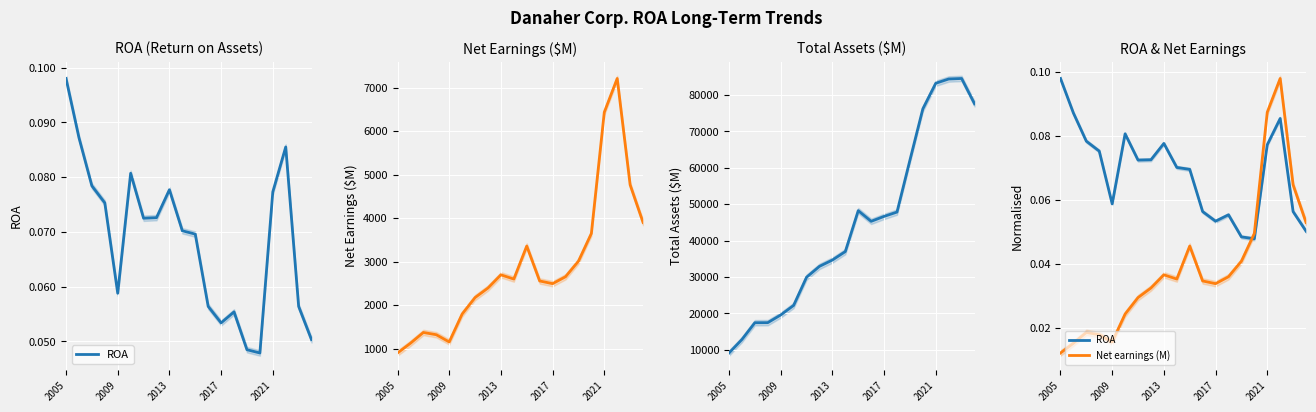

How many interior local peaks does the Total assets (M) series have?

2